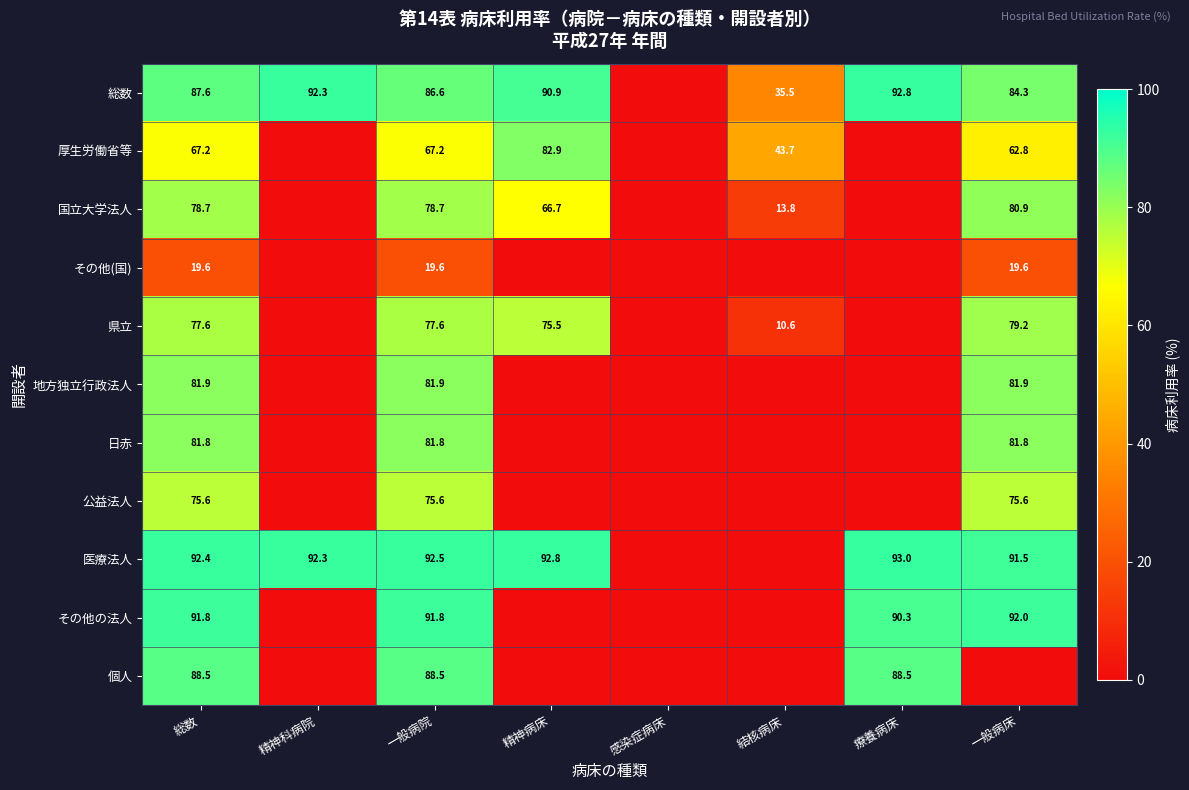

Between 感染症病床 and 精神病床, which is larger?

精神病床